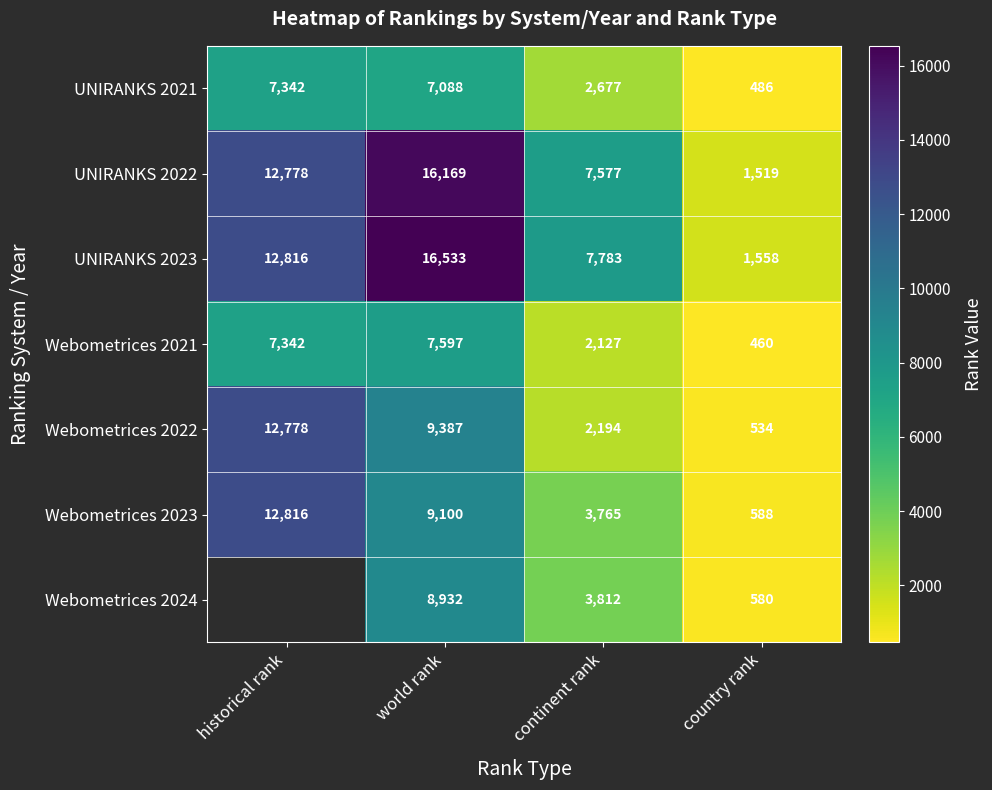

What is the spread (max minus min) of values at country rank?

1098.0